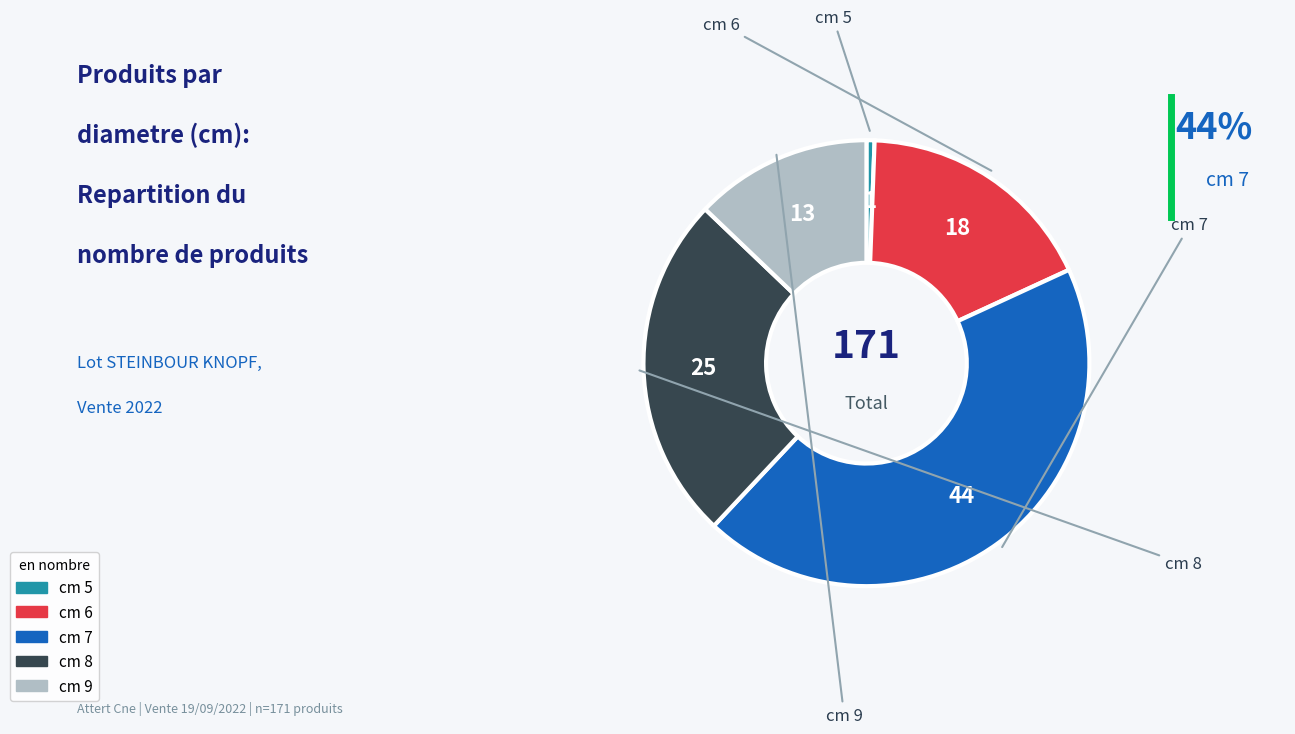

How many slices are in this pie chart?

5